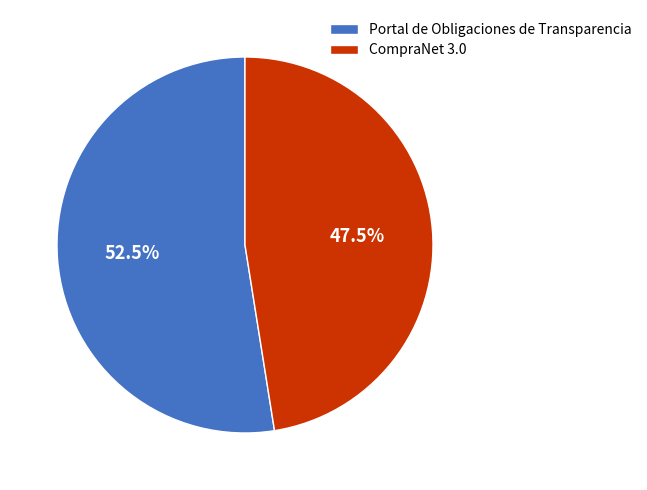

Which category has the smallest portion of the pie?

CompraNet 3.0